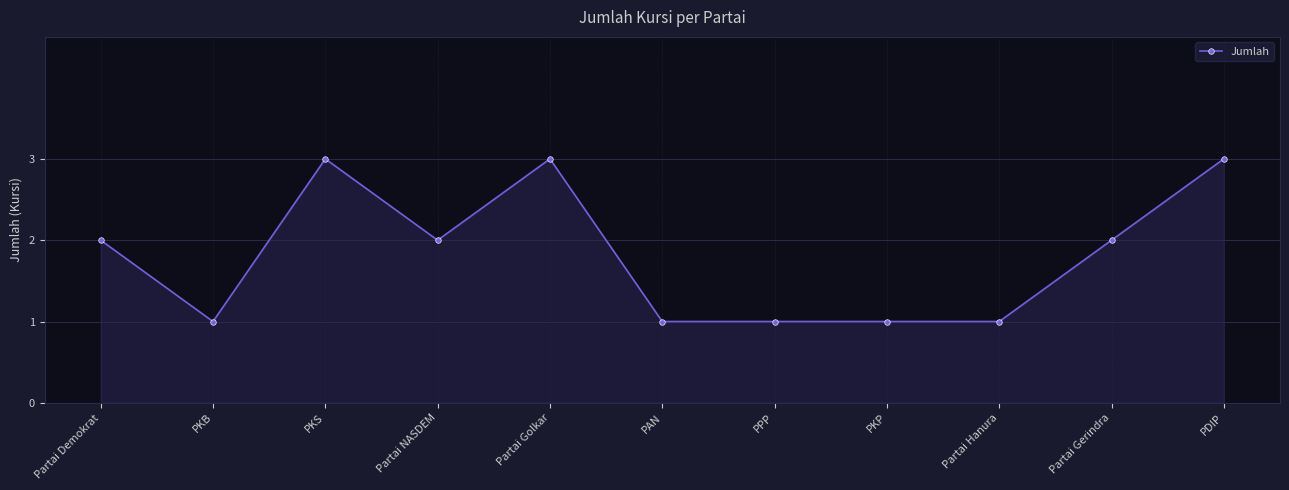

Is it true that the value at PKS is 3?

True